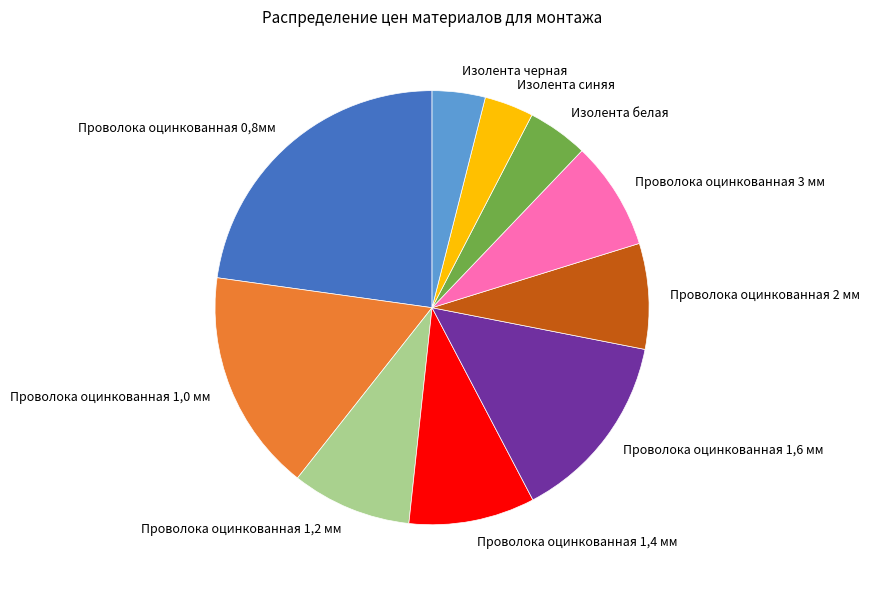

What is the largest slice in the pie chart?

Проволока оцинкованная 0,8мм